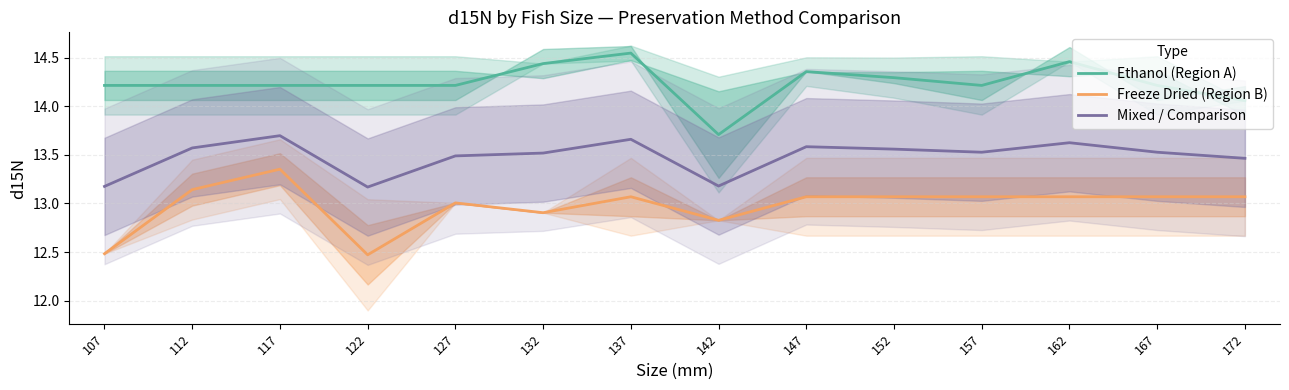

Which has a higher value, 127 or 112?

127